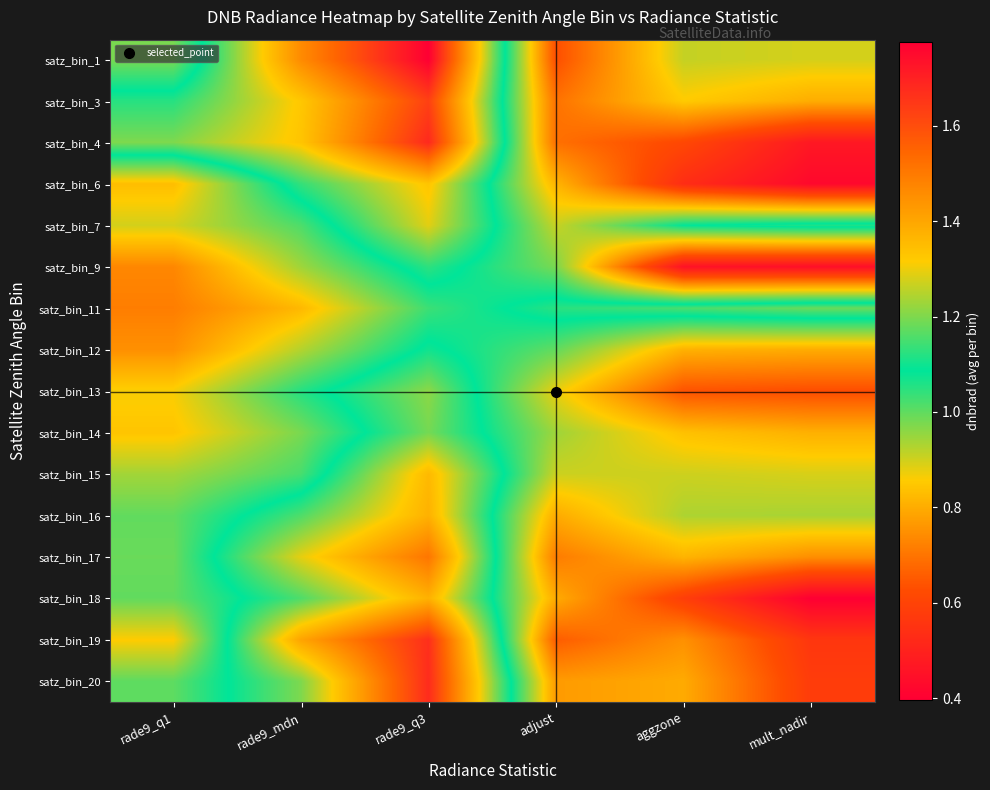

Reading left to right, what are all the values shown in this chart?

satz_bin_1: rade9_q1=1.0	rade9_mdn=1.5	rade9_q3=1.8	adjust=0.6	aggzone=0.9	mult_nadir=0.9
satz_bin_3: rade9_q1=1.1	rade9_mdn=1.3	rade9_q3=1.6	adjust=0.7	aggzone=0.9	mult_nadir=0.8
satz_bin_4: rade9_q1=1.2	rade9_mdn=1.3	rade9_q3=1.7	adjust=0.7	aggzone=0.6	mult_nadir=0.5
satz_bin_6: rade9_q1=0.8	rade9_mdn=1.1	rade9_q3=1.3	adjust=0.8	aggzone=0.5	mult_nadir=0.4
satz_bin_7: rade9_q1=0.9	rade9_mdn=1.0	rade9_q3=1.3	adjust=0.9	aggzone=1.1	mult_nadir=1.1
satz_bin_9: rade9_q1=0.7	rade9_mdn=0.9	rade9_q3=1.1	adjust=1.0	aggzone=0.5	mult_nadir=0.4
satz_bin_11: rade9_q1=0.7	rade9_mdn=0.8	rade9_q3=1.0	adjust=1.1	aggzone=1.2	mult_nadir=1.2
satz_bin_12: rade9_q1=0.7	rade9_mdn=0.9	rade9_q3=1.1	adjust=1.0	aggzone=0.8	mult_nadir=0.8
satz_bin_13: rade9_q1=0.9	rade9_mdn=1.1	rade9_q3=1.2	adjust=0.9	aggzone=0.6	mult_nadir=0.6
satz_bin_14: rade9_q1=0.8	rade9_mdn=1.0	rade9_q3=1.2	adjust=0.9	aggzone=0.8	mult_nadir=0.8
satz_bin_15: rade9_q1=0.9	rade9_mdn=1.0	rade9_q3=1.4	adjust=0.9	aggzone=0.9	mult_nadir=0.9
satz_bin_16: rade9_q1=1.0	rade9_mdn=1.2	rade9_q3=1.4	adjust=0.8	aggzone=0.9	mult_nadir=0.9
satz_bin_17: rade9_q1=1.0	rade9_mdn=1.3	rade9_q3=1.5	adjust=0.7	aggzone=0.8	mult_nadir=0.7
satz_bin_18: rade9_q1=1.0	rade9_mdn=1.2	rade9_q3=1.4	adjust=0.8	aggzone=0.6	mult_nadir=0.4
satz_bin_19: rade9_q1=0.9	rade9_mdn=1.4	rade9_q3=1.7	adjust=0.7	aggzone=0.8	mult_nadir=0.6
satz_bin_20: rade9_q1=1.0	rade9_mdn=1.2	rade9_q3=1.7	adjust=0.8	aggzone=0.8	mult_nadir=0.6